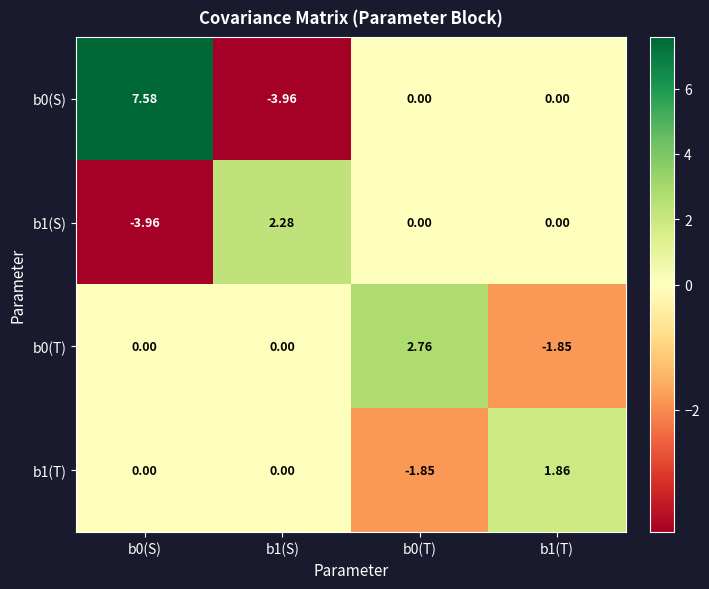

Is the value of b0(S) at b0(T) greater than the value of b1(S) at b1(S)?

No